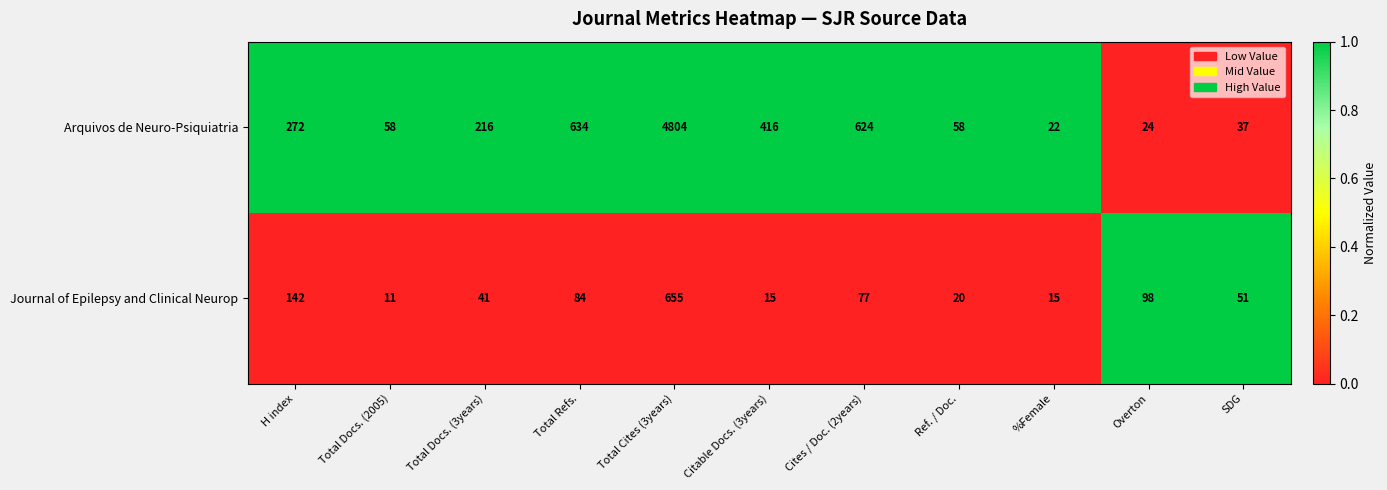

Reading right to left, what are all the values shown in this chart?

Arquivos de Neuro-Psiquiatria: SDG=37	Overton=24	%Female=22	Ref. / Doc.=58	Cites / Doc. (2years)=624	Citable Docs. (3years)=416	Total Cites (3years)=4804	Total Refs.=634	Total Docs. (3years)=216	Total Docs. (2005)=58	H index=272
Journal of Epilepsy and Clinical Neurop: SDG=51	Overton=98	%Female=15	Ref. / Doc.=20	Cites / Doc. (2years)=77	Citable Docs. (3years)=15	Total Cites (3years)=655	Total Refs.=84	Total Docs. (3years)=41	Total Docs. (2005)=11	H index=142